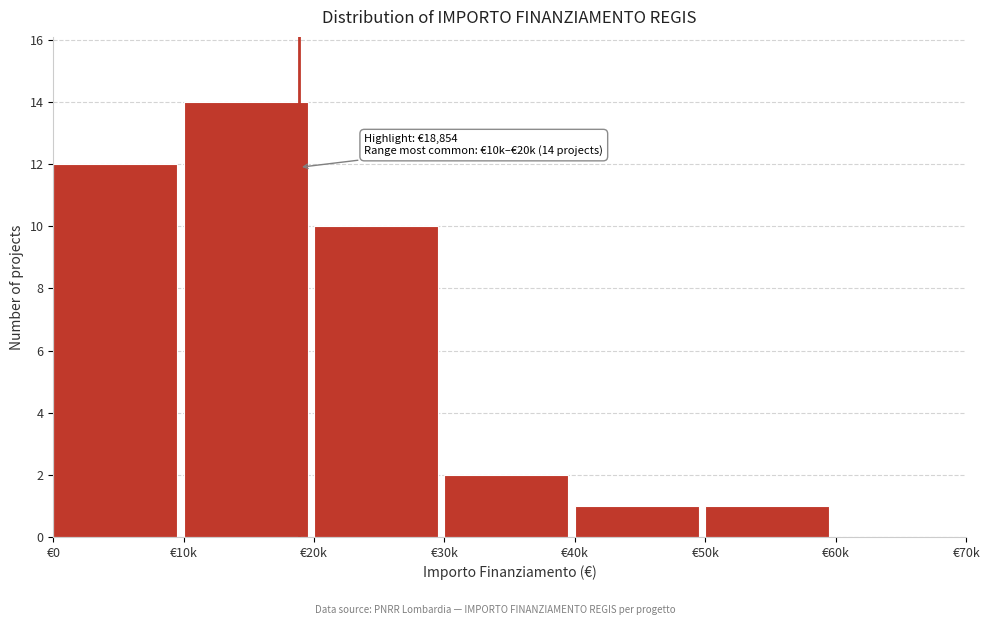

Reading left to right, transcribe all the data shown in this chart.

€0=12	€10k=14	€20k=10	€30k=2	€40k=1	€50k=1	€60k=0